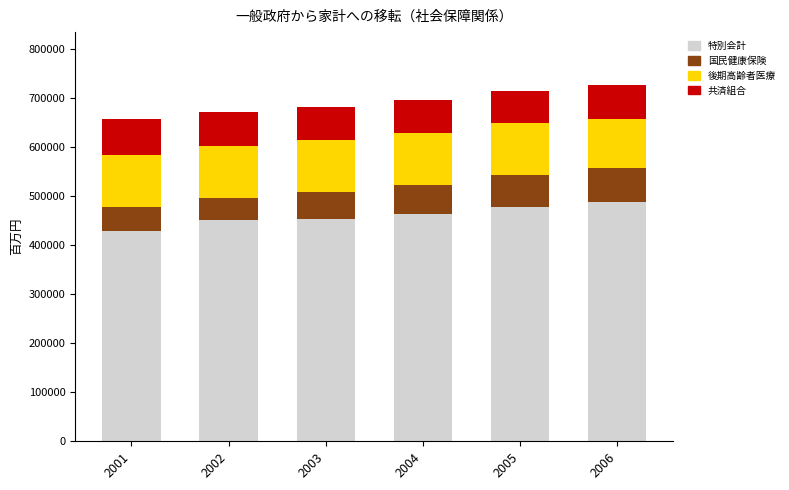

What is the average value of the 特別会計 series?

460448